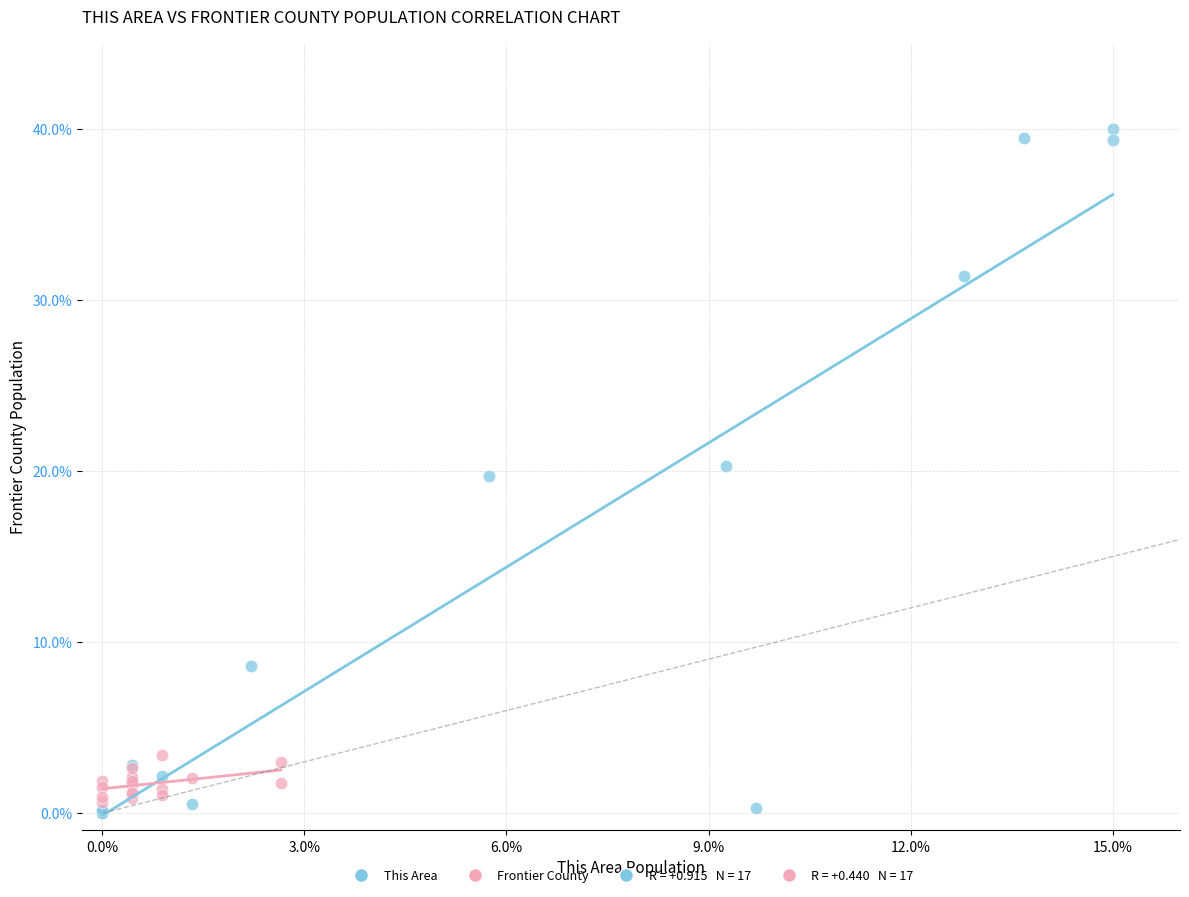

Which series has the widest spread of Y values?

This Area